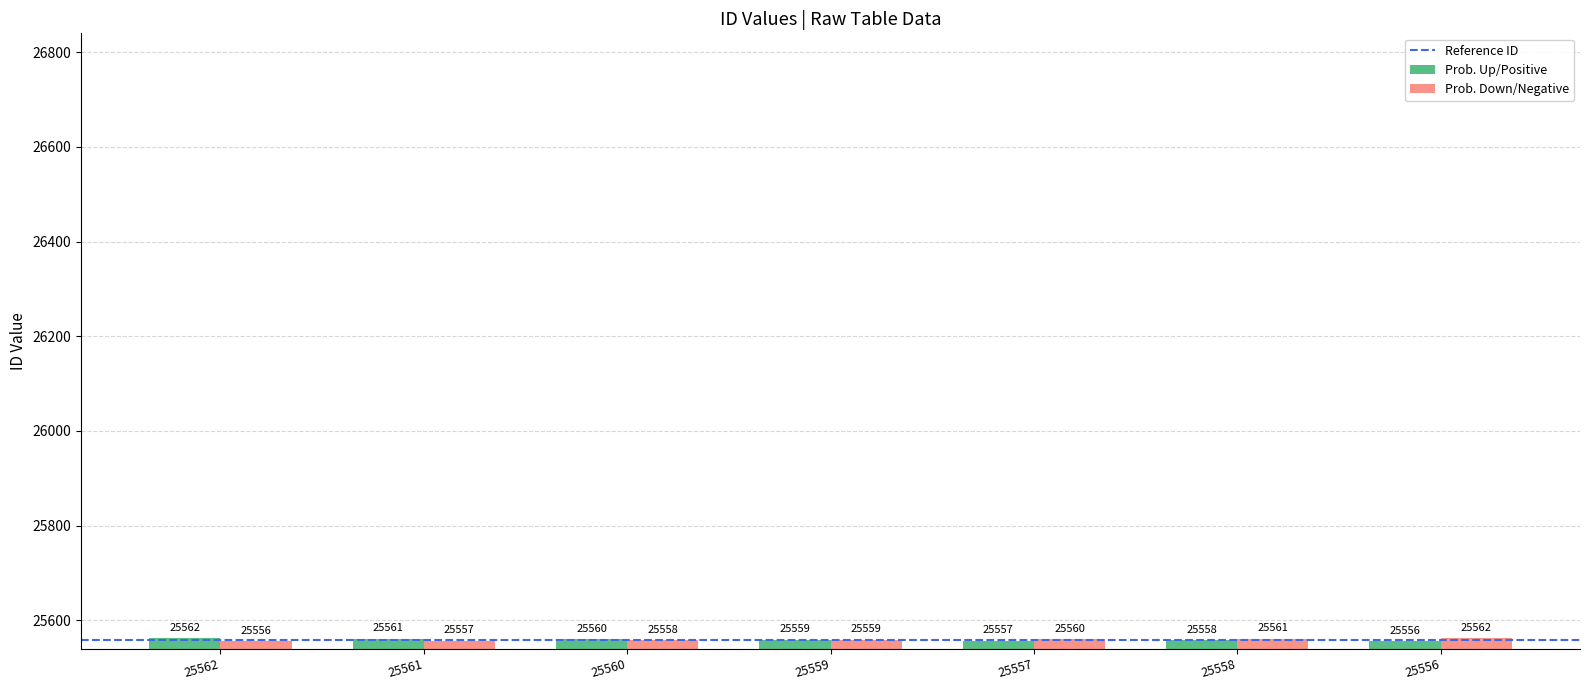

Rank the categories by Prob. Up/Positive value from highest to lowest.

25562, 25561, 25560, 25559, 25558, 25557, 25556